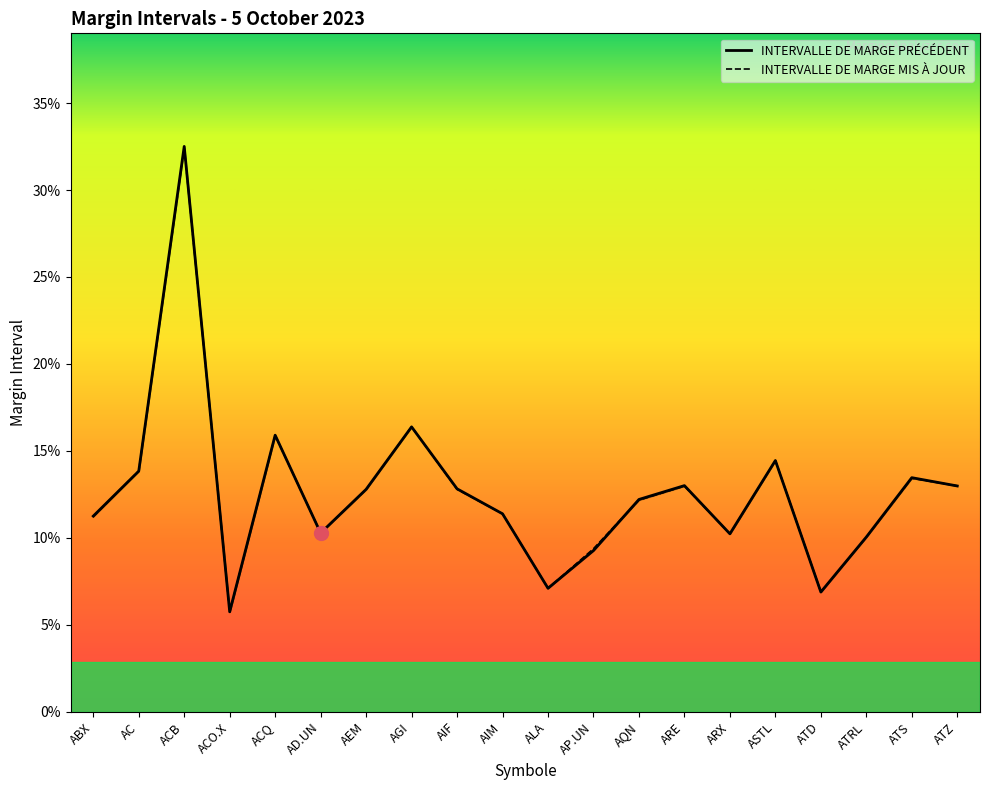

Which series has the widest spread of values?

INTERVALLE DE MARGE PRÉCÉDENT